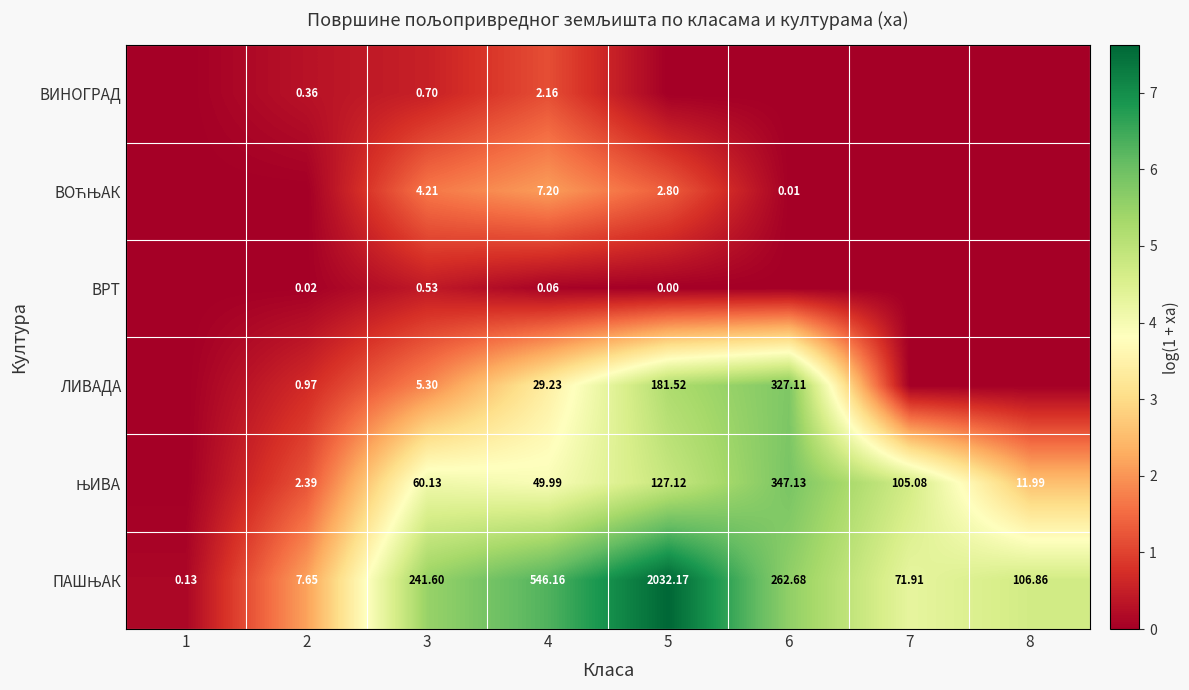

Which category has the highest value across all series?

5